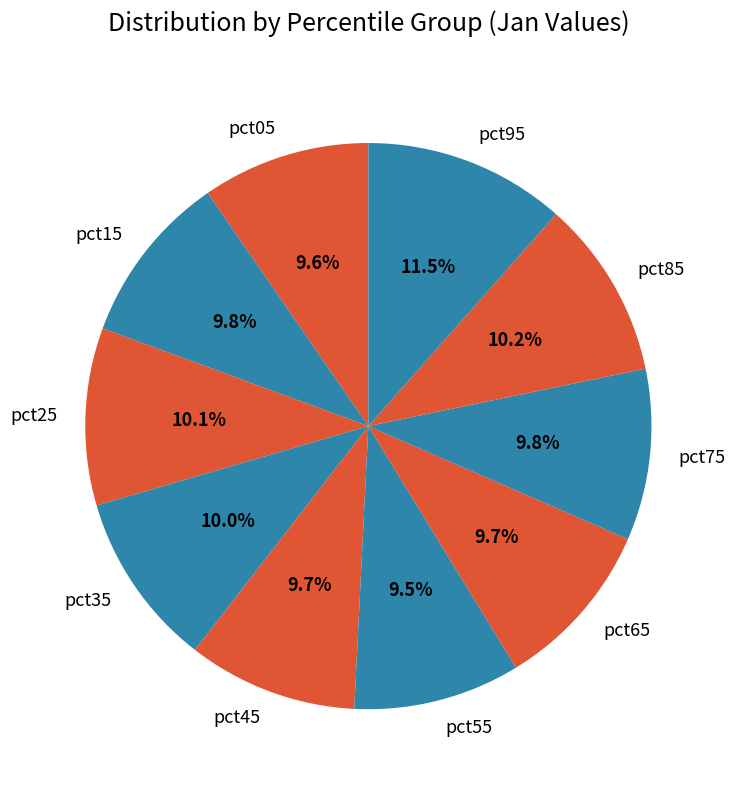

To the nearest percent, what portion does pct45 represent?

10%